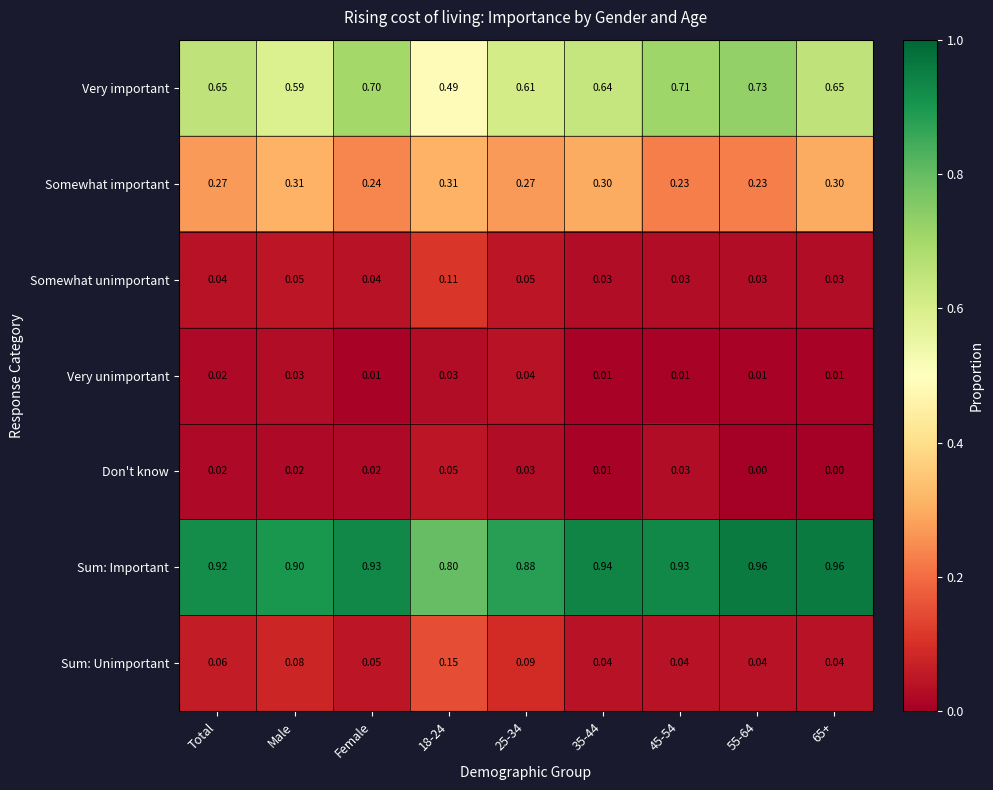

Rank the series by their maximum value, from lowest to highest.

Very unimportant, Don't know, Somewhat unimportant, Sum: Unimportant, Somewhat important, Very important, Sum: Important